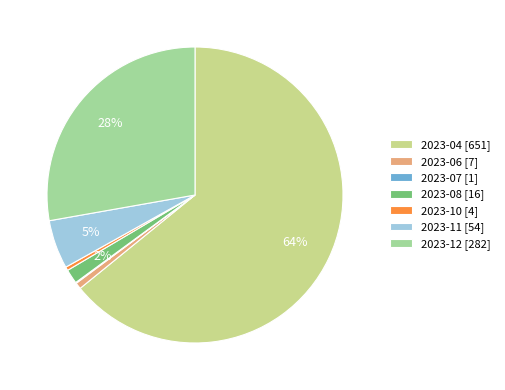

Does 2023-12 account for over 50% of the chart?

No